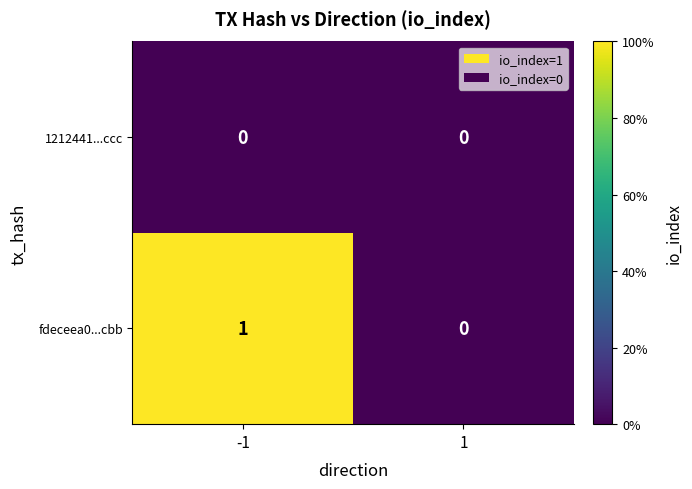

Between -1 and 1, which series saw the biggest shift?

fdeceea0...cbb